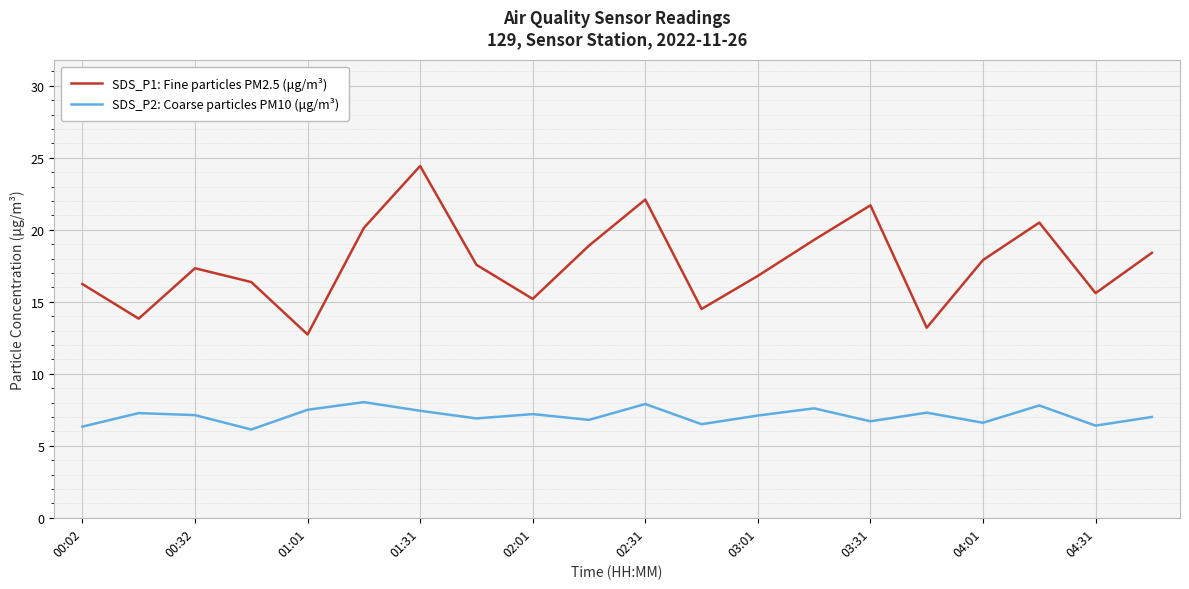

What is the difference between the maximum and minimum values in the SDS_P1: Fine particles PM2.5 (μg/m³) series?

11.7